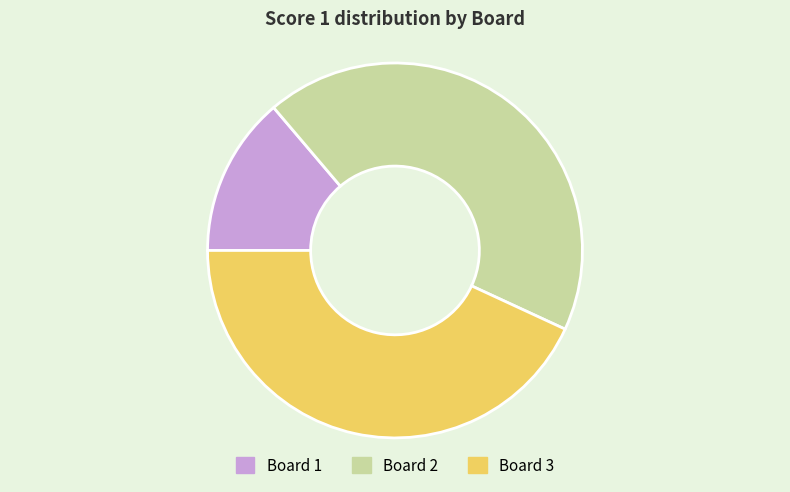

What is the ratio of the value at Board 2 to the value at Board 1?

3.1